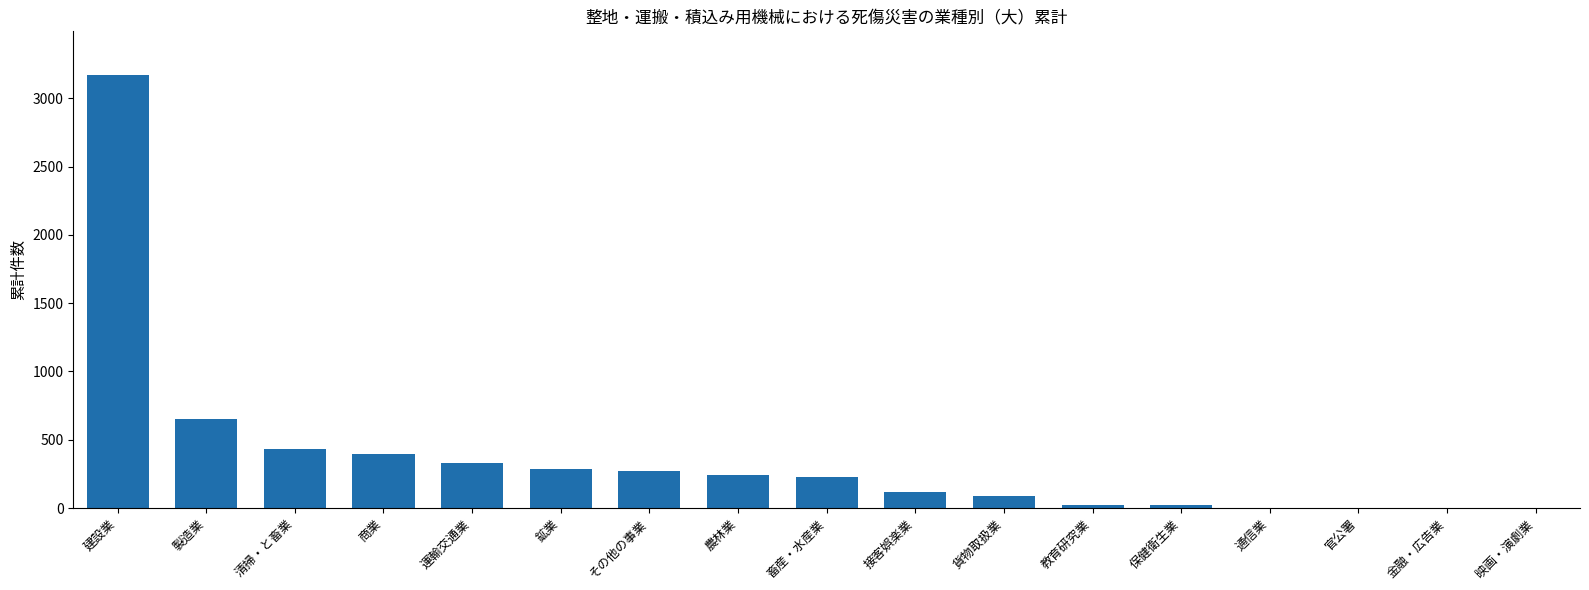

Which has a higher value, 接客娯楽業 or 保健衛生業?

接客娯楽業